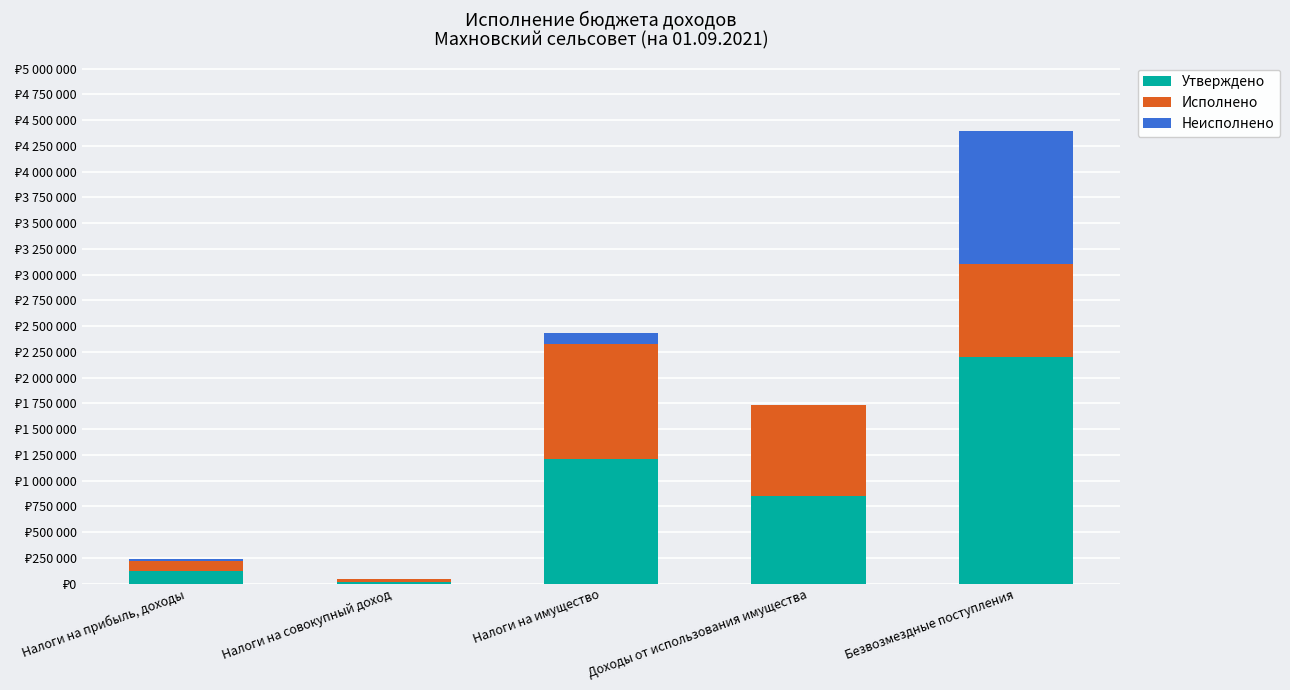

What are all the series names shown in the legend?

Утверждено, Исполнено, Неисполнено